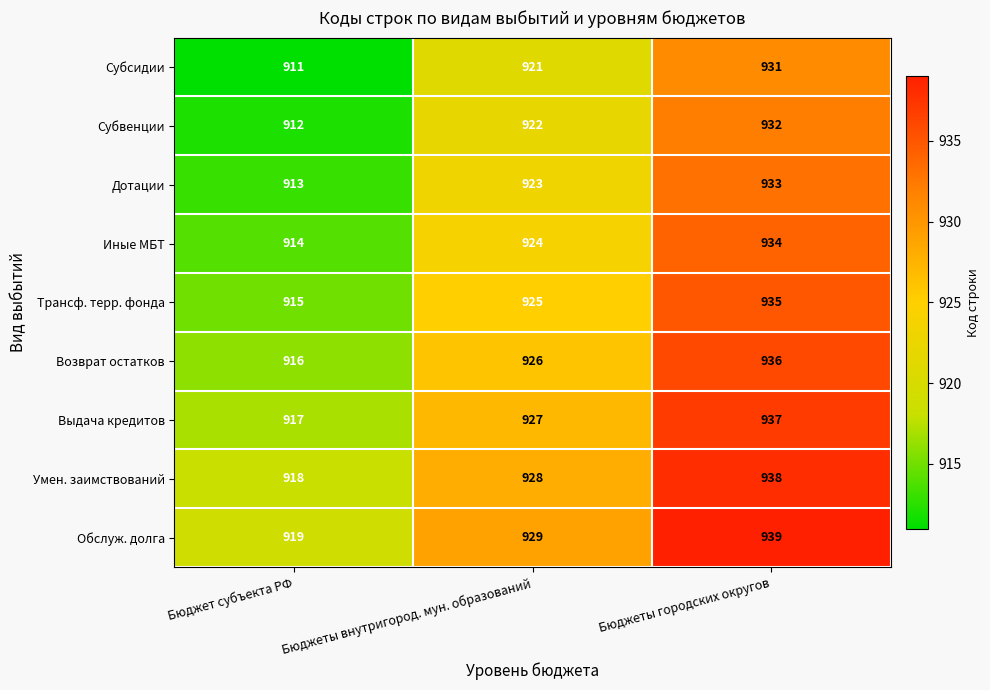

What is the spread (max minus min) of values at Бюджеты внутригород. мун. образований?

8